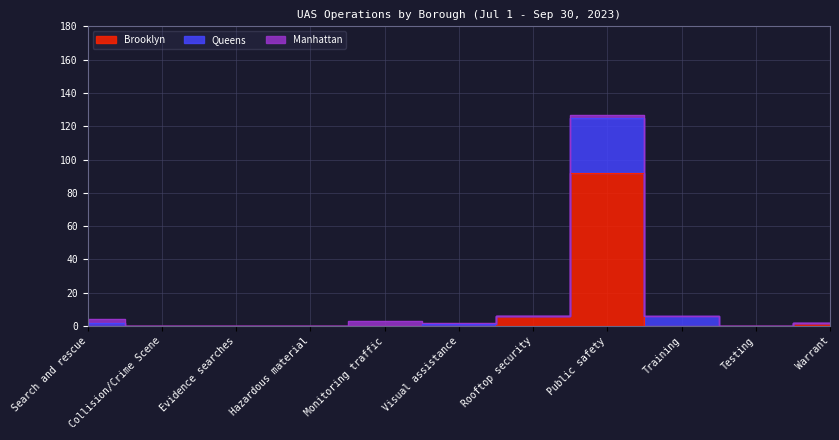

How many values in Queens are above zero?

6